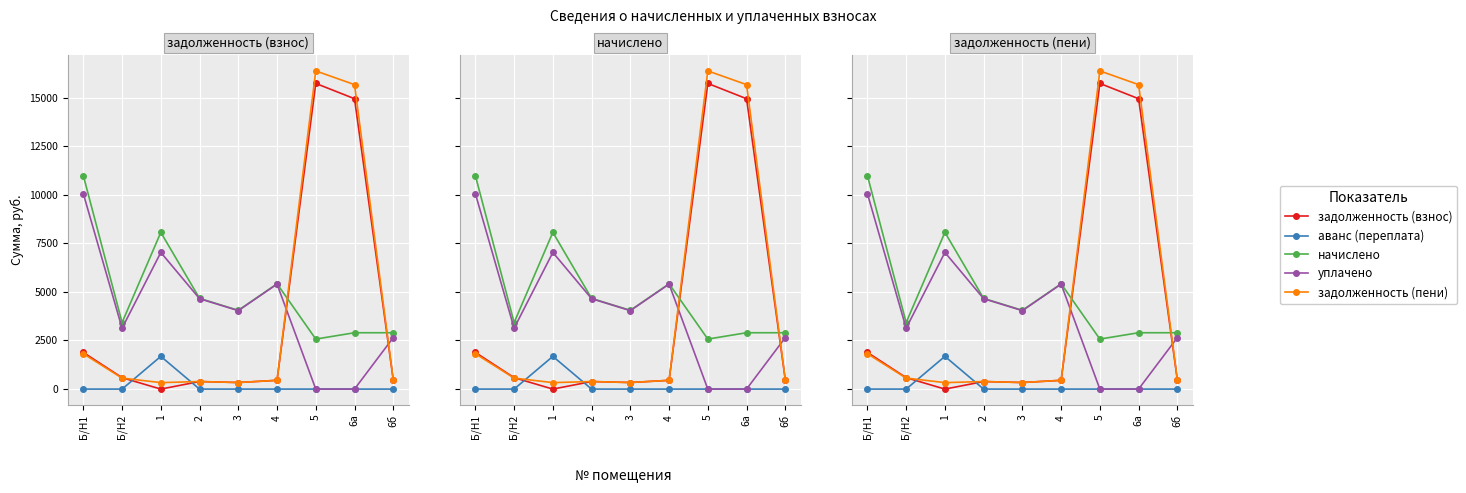

What is the value of the начислено point at the 4th from the left?

4666.2